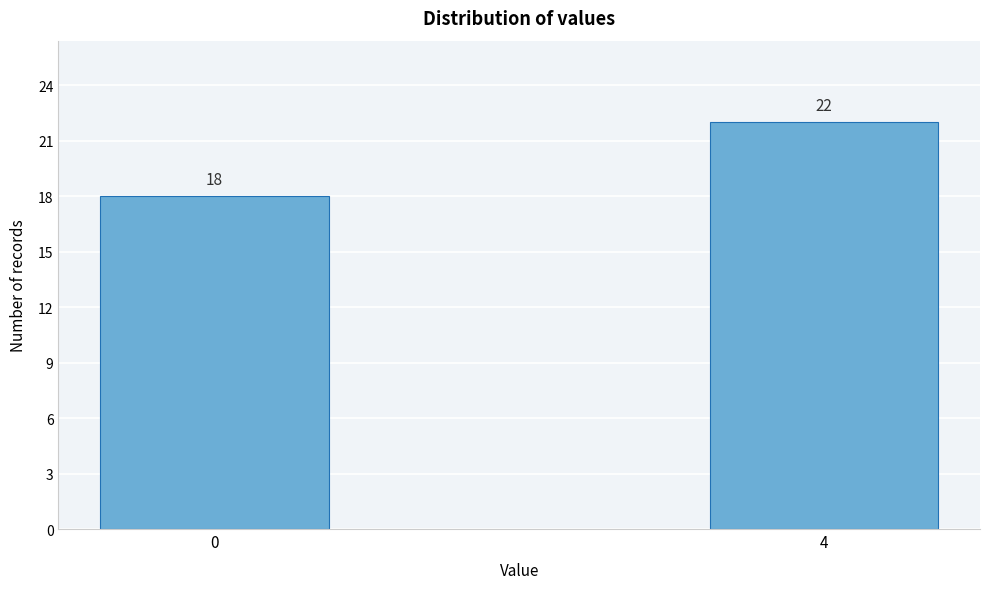

Reading left to right, list all the values displayed in this chart.

18	22